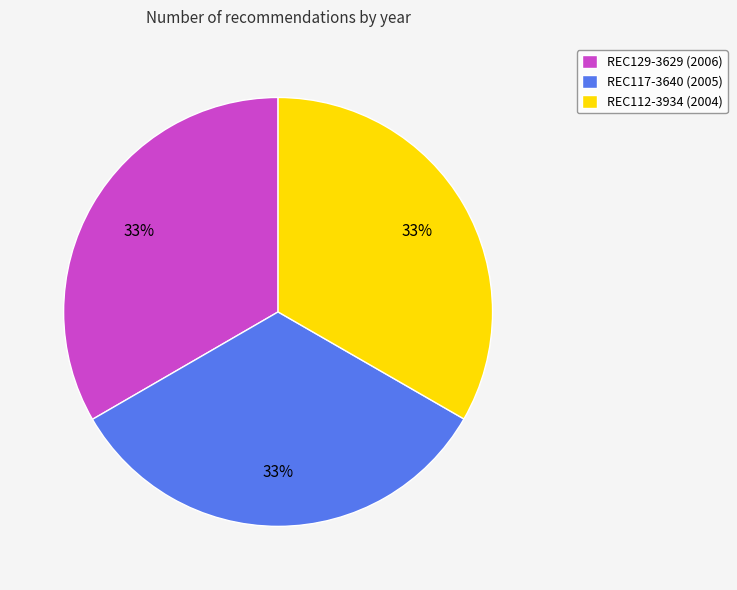

How many segments does this pie chart have?

3